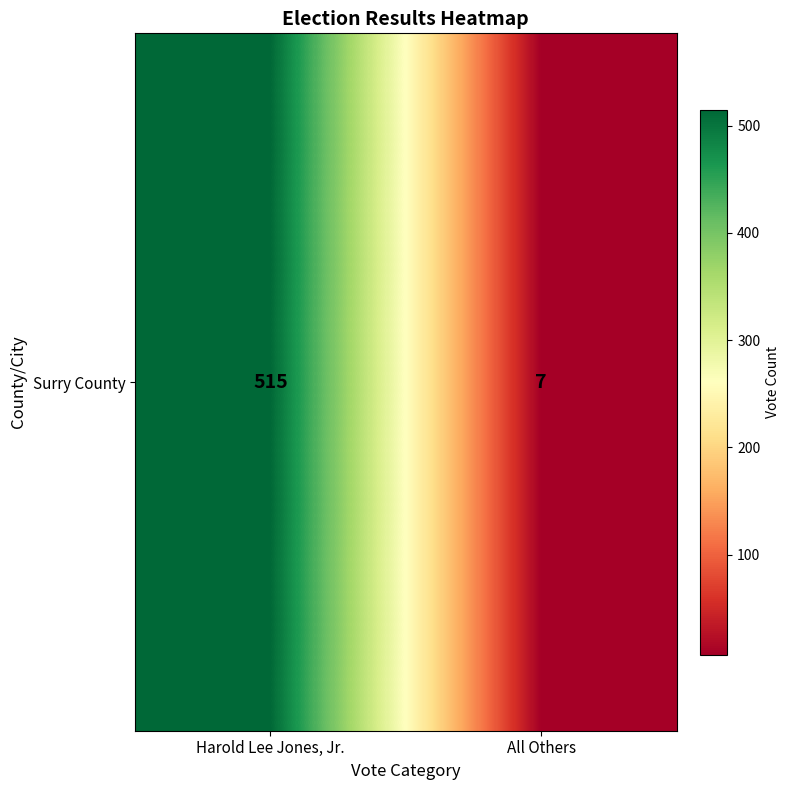

What is the difference between the maximum and minimum values?

508